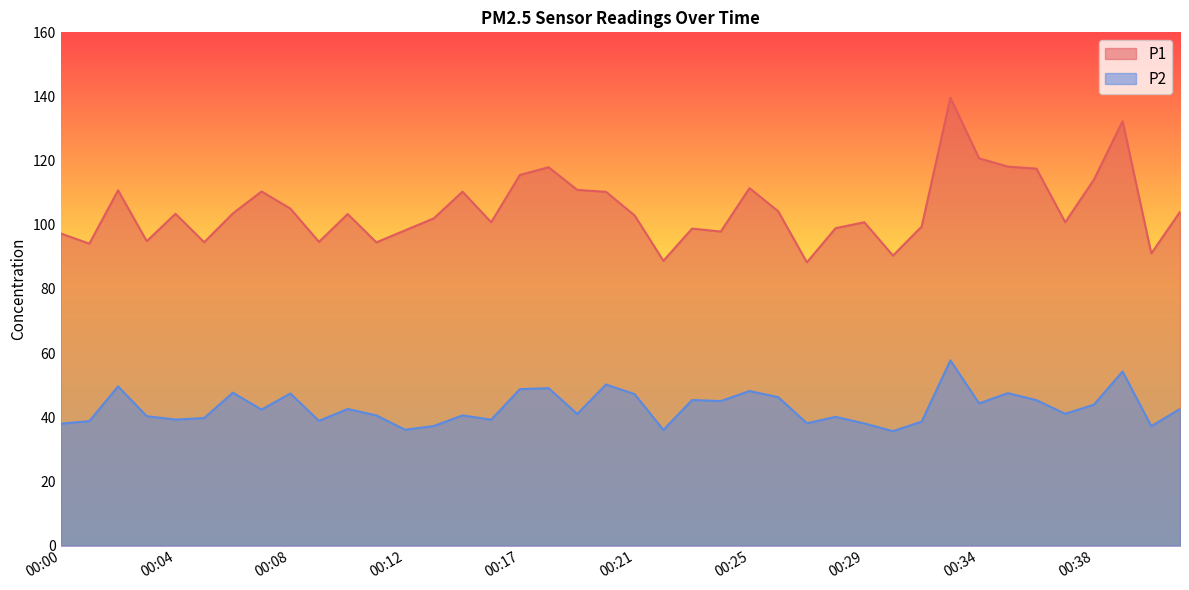

How many interior local valleys does the P2 series have?

13